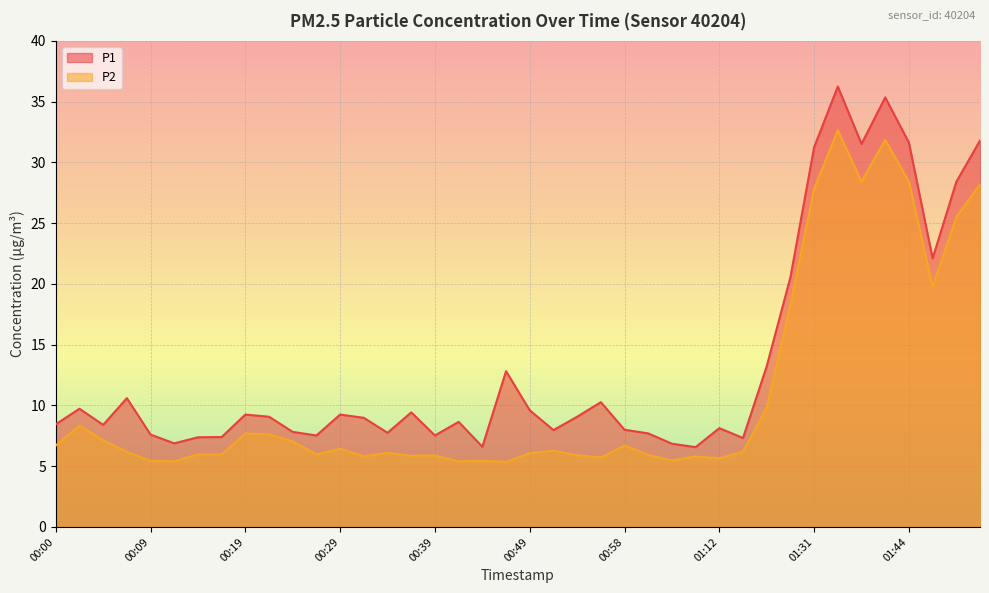

Is the value of P2 at 01:41 greater than the value of P1 at 01:20?

Yes